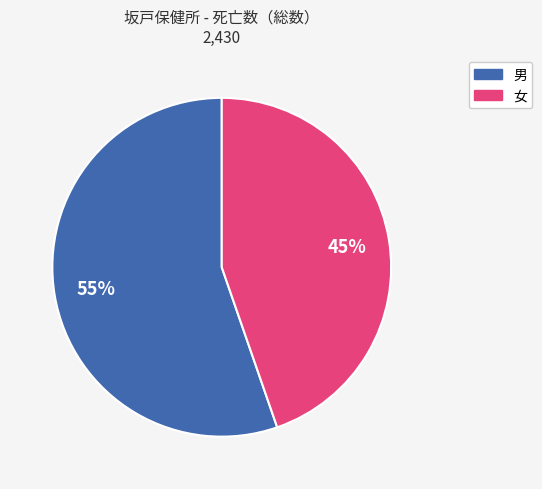

Is there a majority slice in this chart?

Yes